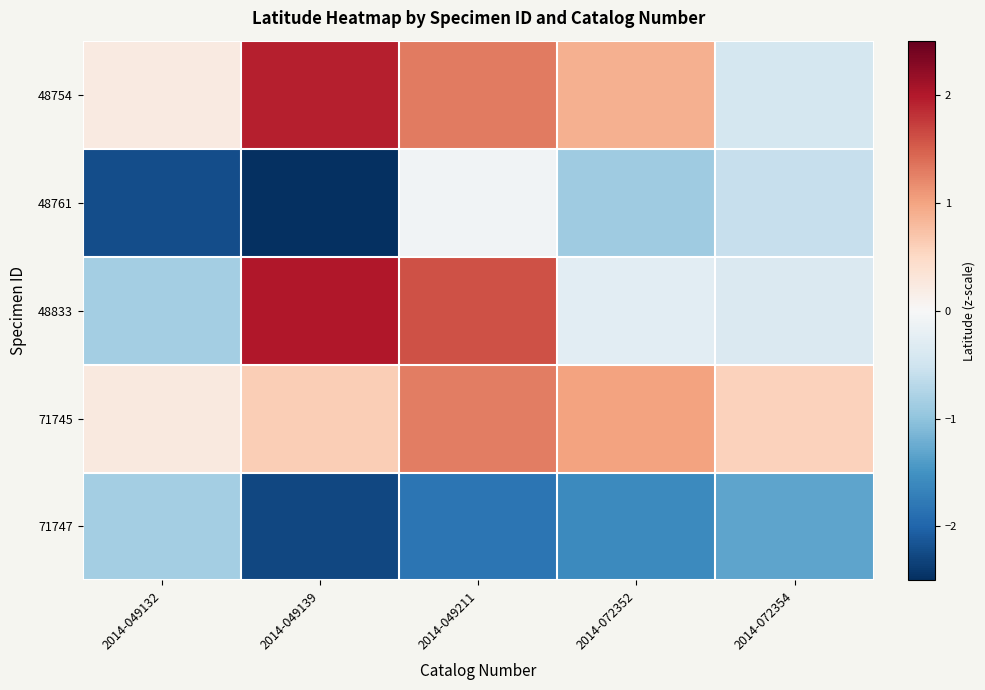

Rank the series by their maximum value, from lowest to highest.

71747, 48761, 71745, 48754, 48833